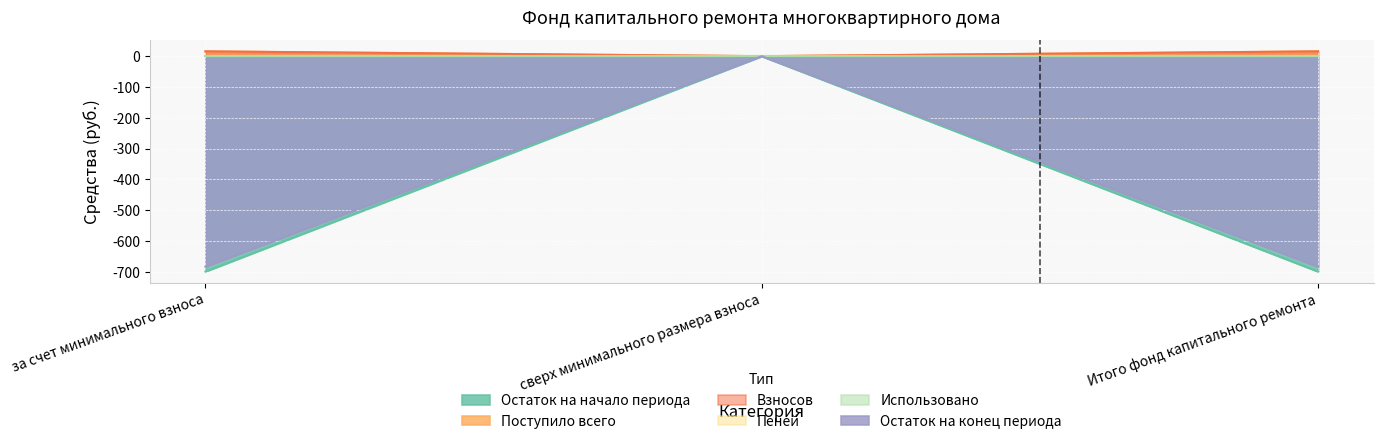

The value of Поступило всего at сверх минимального размера взноса is -222.3. True or false?

False